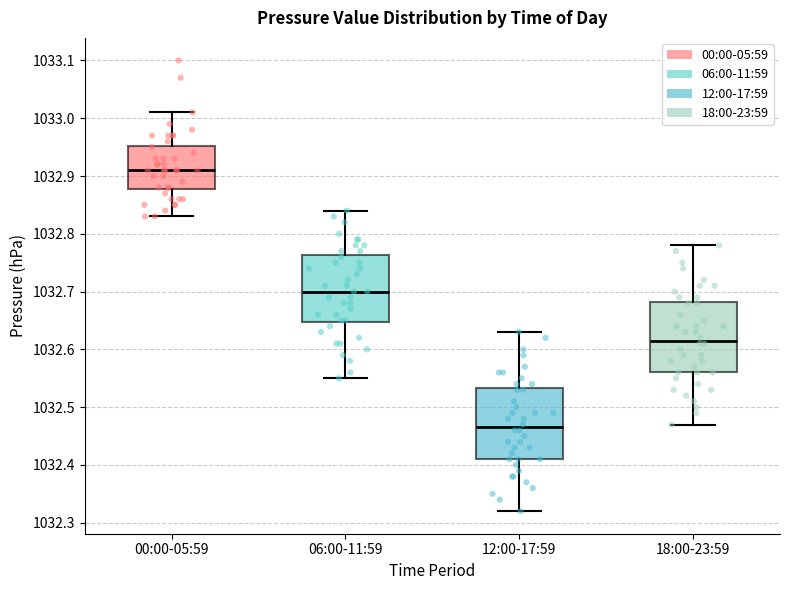

Reading left to right, transcribe this box plot: for each box, give where its median line is, the range the box spans, and where its two whiskers end, as read against the y-axis. The values are not printed on the chart, so give them approximately, as read against the axis.

00:00-05:59: median 1032.91, box 1032.88 to 1032.95, whiskers 1032.83 to 1033.01
06:00-11:59: median 1032.70, box 1032.65 to 1032.76, whiskers 1032.55 to 1032.84
12:00-17:59: median 1032.47, box 1032.41 to 1032.53, whiskers 1032.32 to 1032.63
18:00-23:59: median 1032.62, box 1032.56 to 1032.68, whiskers 1032.47 to 1032.78